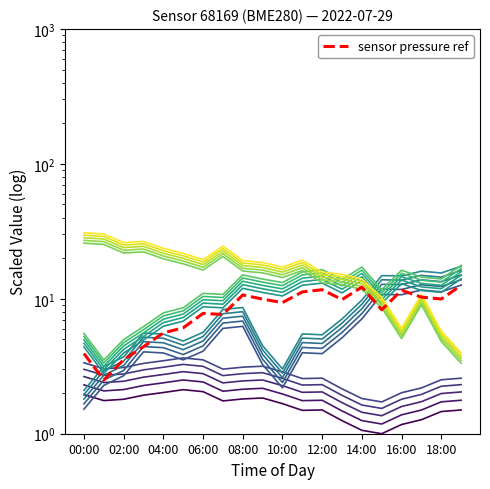

Read the pressure_1 value at 02:00.

4.0